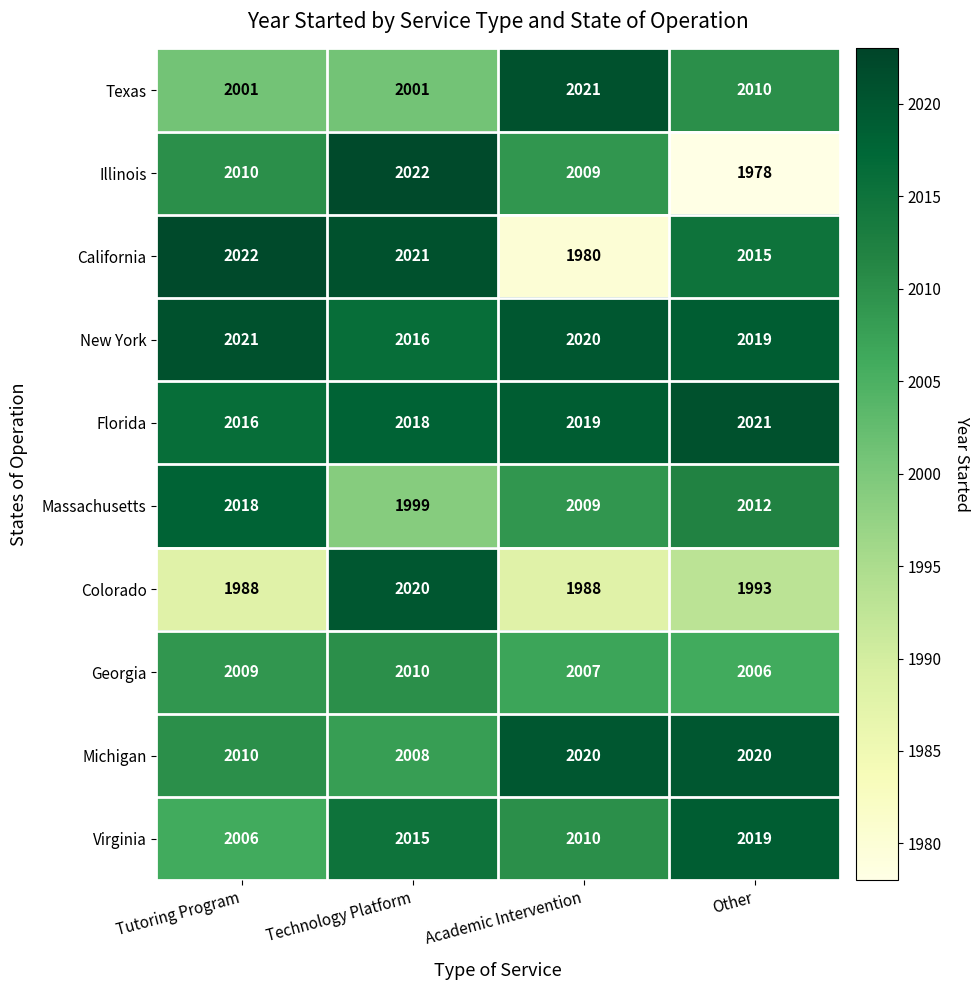

How many categories are shown in the chart?

4